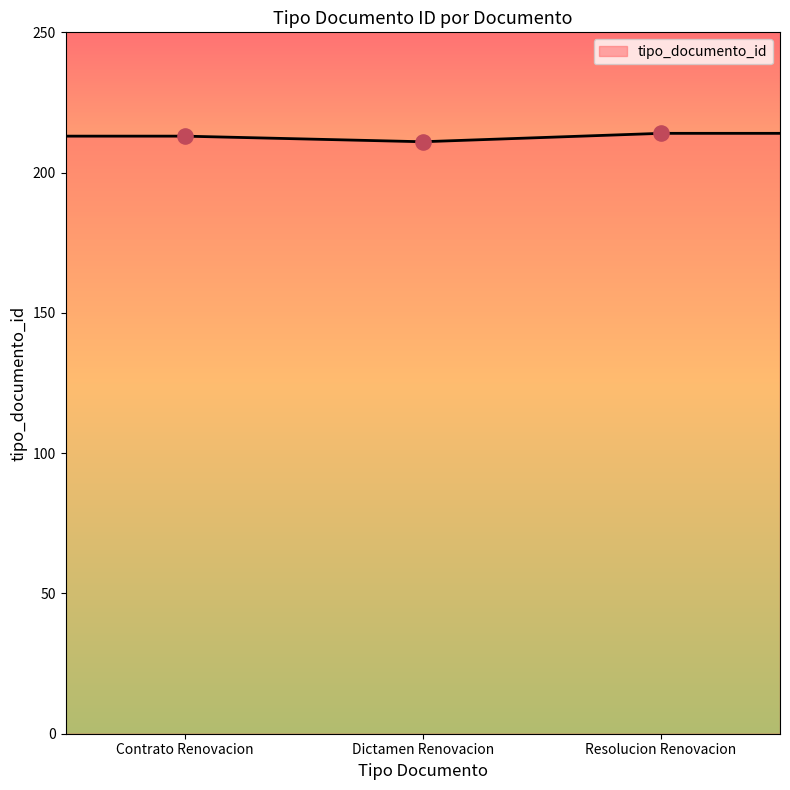

What is the minimum value shown in the chart?

211